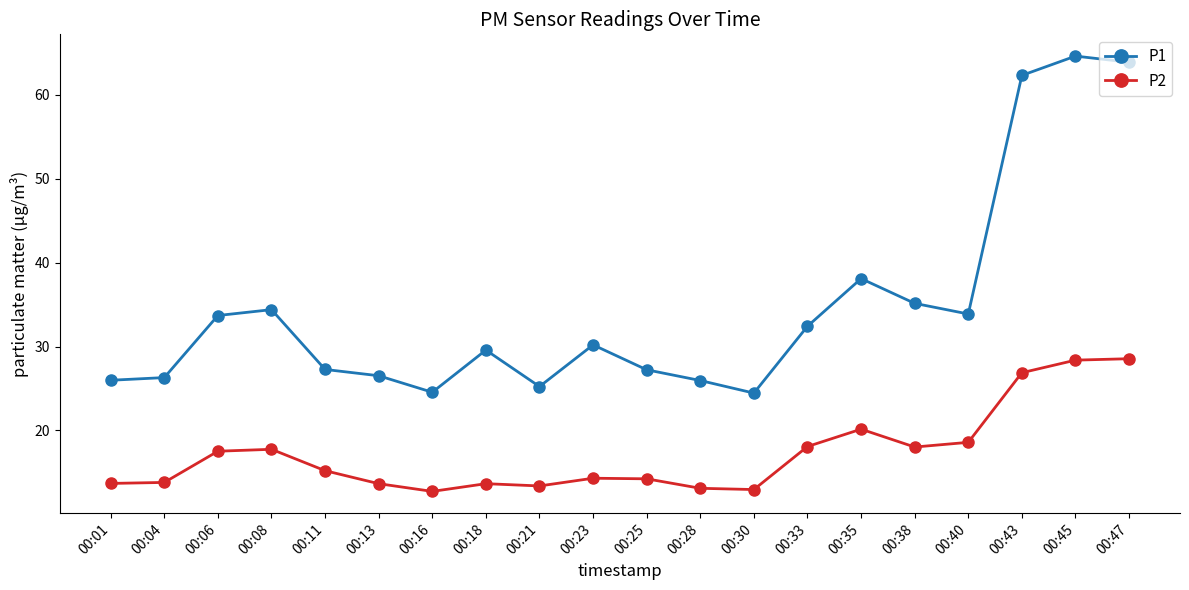

True or false: P2 and P1 intersect in this chart.

False